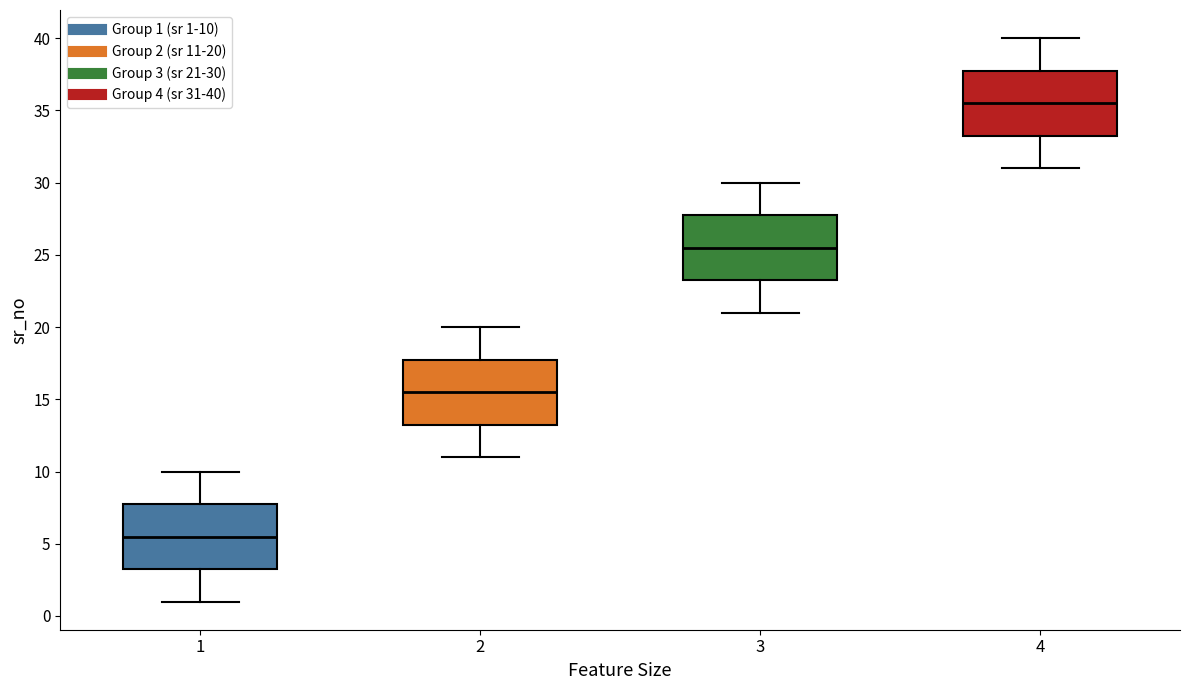

Where does the median line of the box at x = 3 sit on the y-axis? The values are not printed on the chart, so give them approximately, as read against the axis.

25.5